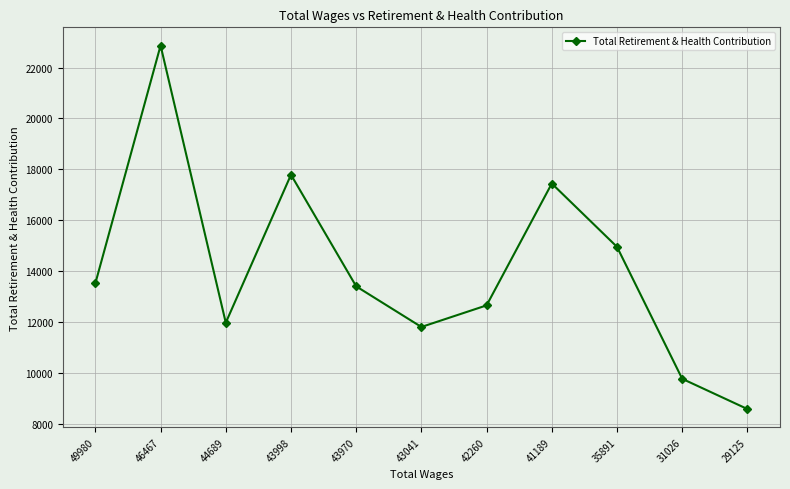

What is the difference between the values at 44689 and 43970?

1430